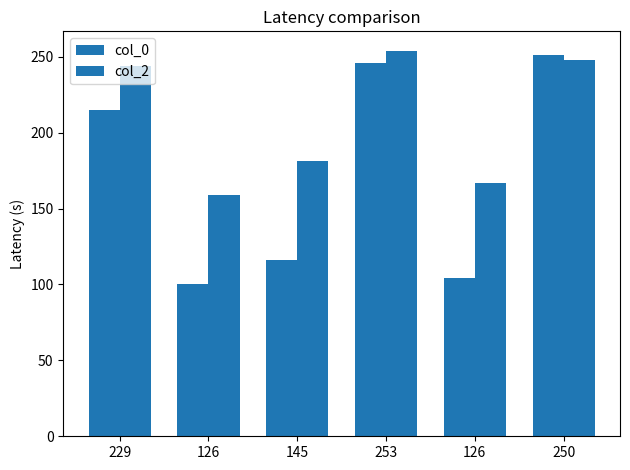

Does the chart contain any negative values?

No